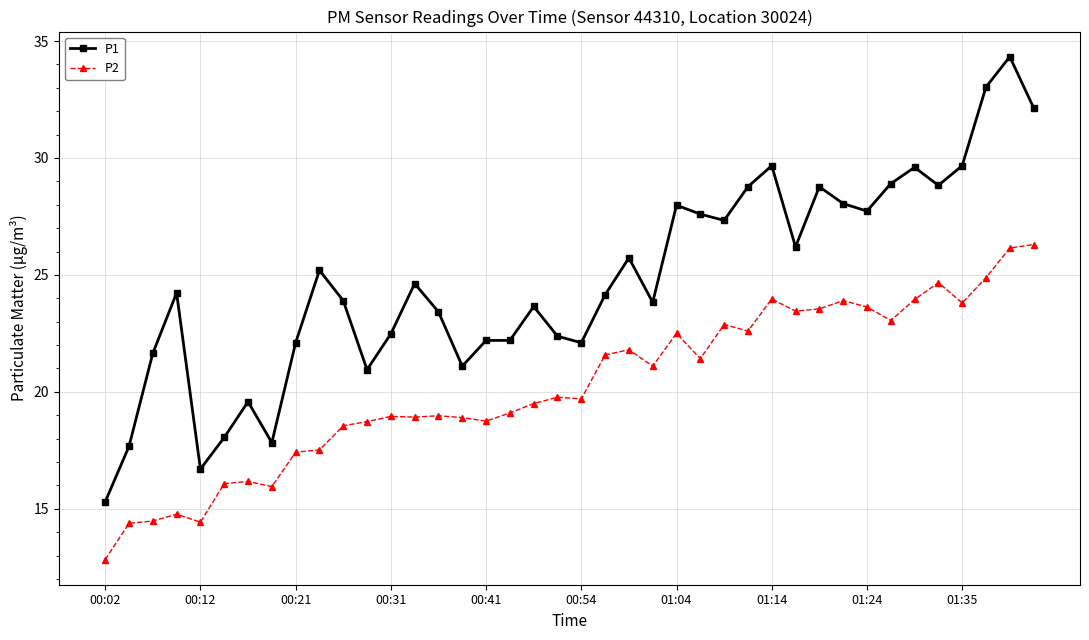

What is the difference between the maximum and minimum values in the P1 series?

19.0